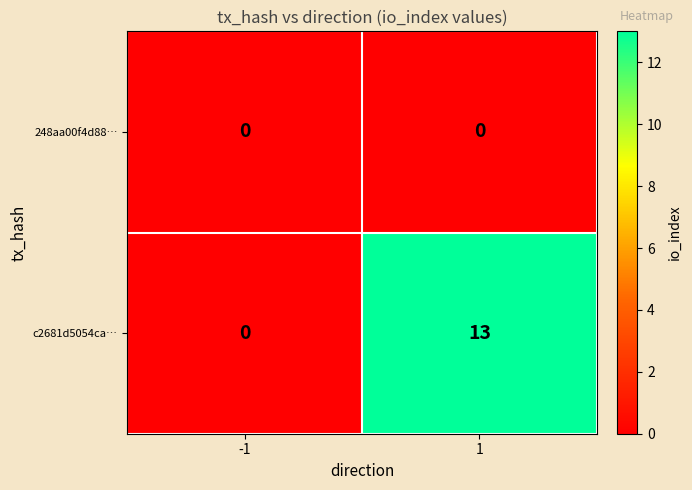

What is the greatest value displayed?

13